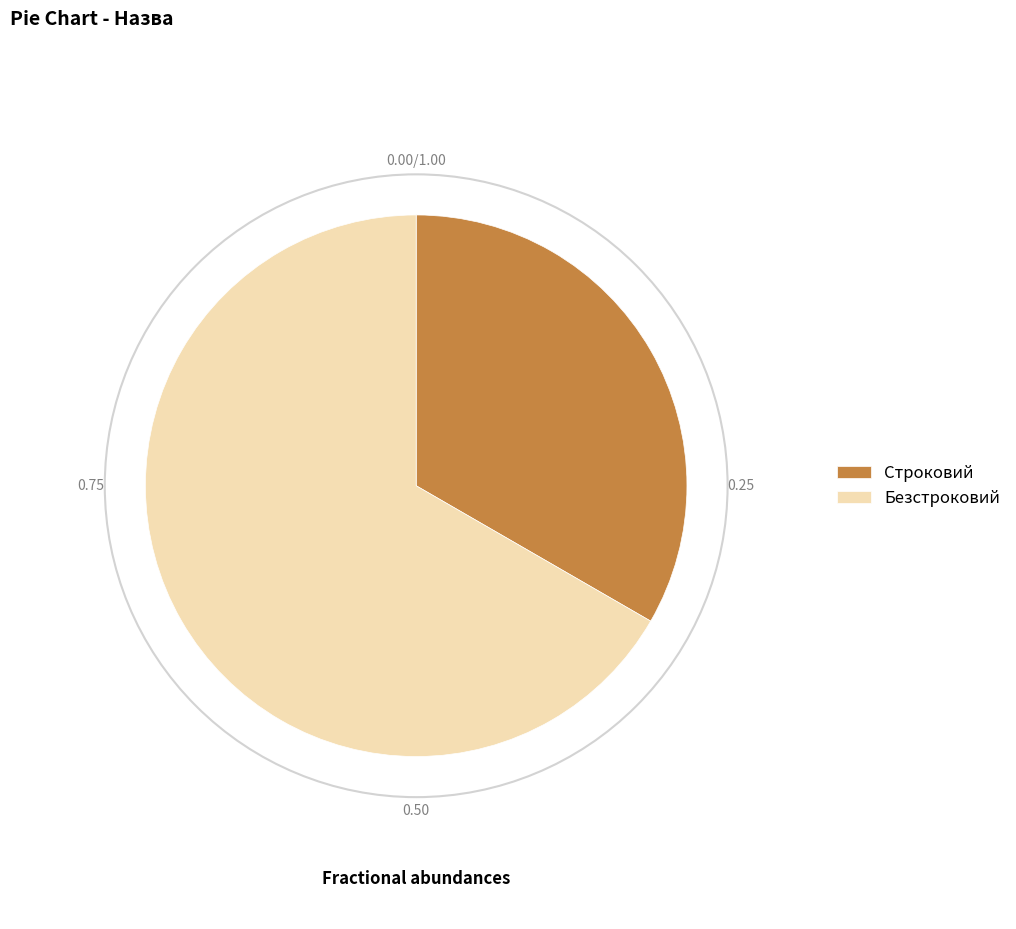

How many slices are in this pie chart?

2